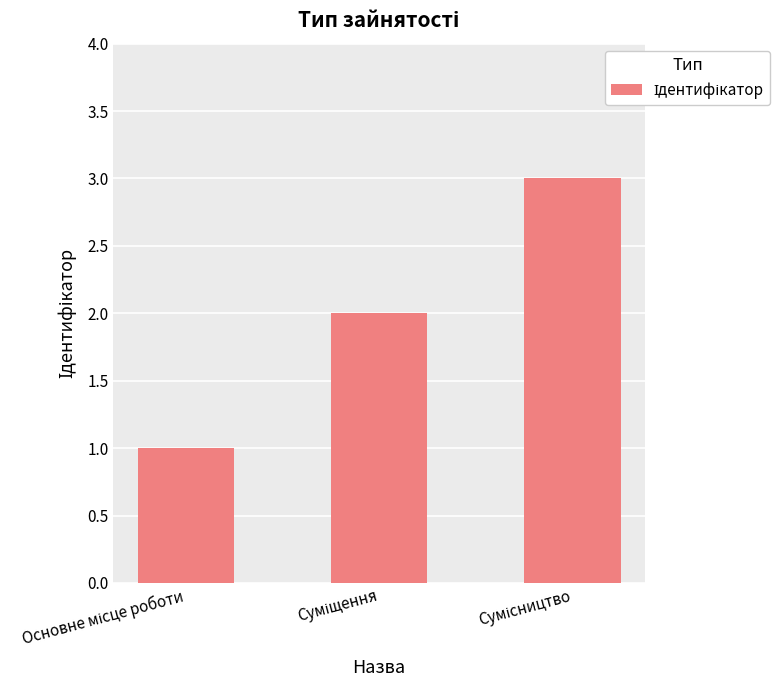

What is the maximum value shown in the chart?

3